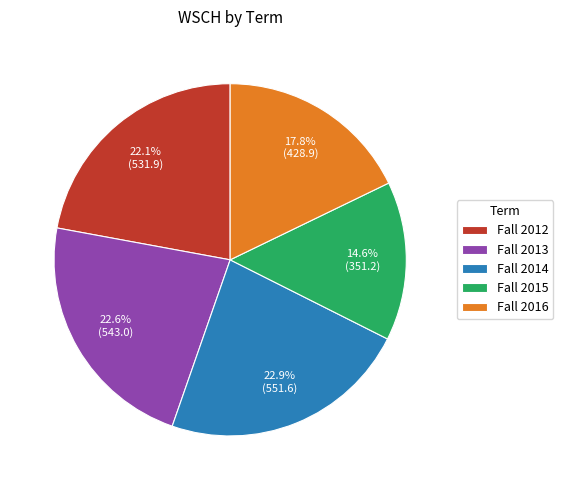

To the nearest percent, what is the combined percentage of Fall 2015 and Fall 2012?

37%